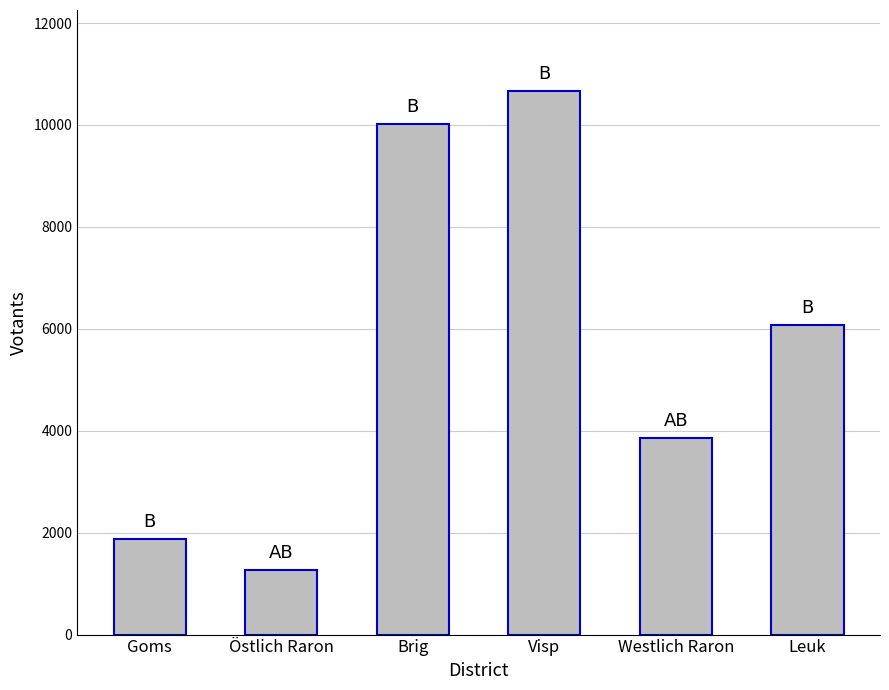

Reading left to right, transcribe all the data shown in this chart.

Goms=1867	Östlich Raron=1273	Brig=10017	Visp=10657	Westlich Raron=3858	Leuk=6077